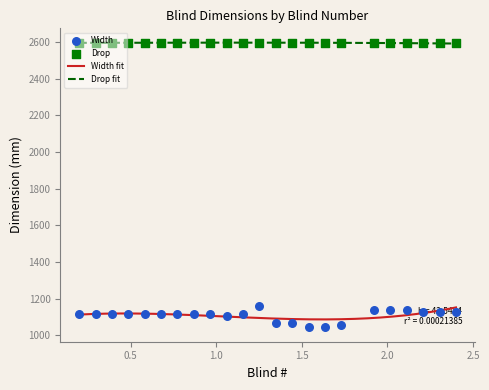

Which series reaches the minimum Y coordinate?

Width